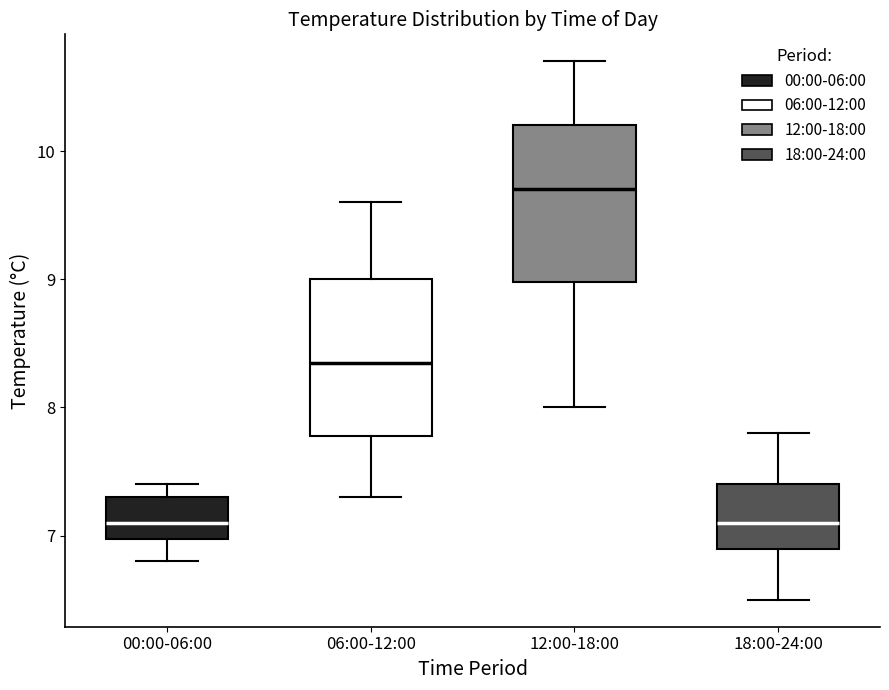

Reading left to right, read every box against the y-axis: the position of its median line, the range the box covers, and the ends of its whiskers. The values are not printed on the chart, so give them approximately, as read against the axis.

00:00-06:00: median 7.1, box 7.0 to 7.3, whiskers 6.8 to 7.4
06:00-12:00: median 8.4, box 7.8 to 9.0, whiskers 7.3 to 9.6
12:00-18:00: median 9.7, box 9.0 to 10.2, whiskers 8.0 to 10.7
18:00-24:00: median 7.1, box 6.9 to 7.4, whiskers 6.5 to 7.8